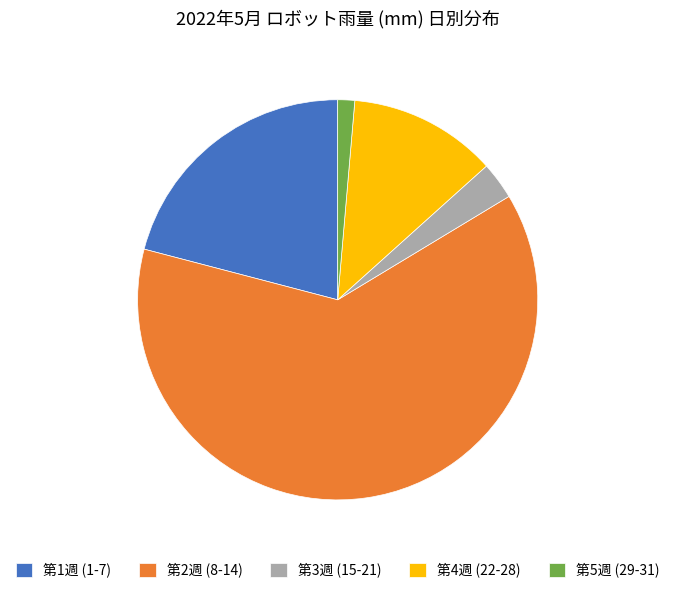

Is there any slice that represents more than half of the pie?

Yes